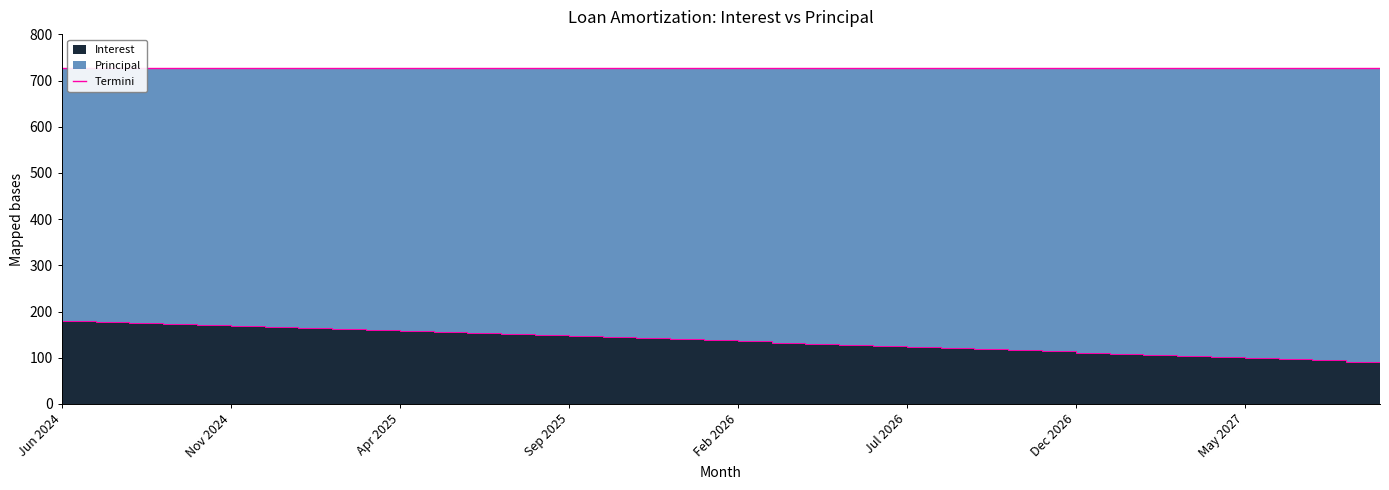

How many points are higher than both their immediate neighbors (excluding endpoints)?

13